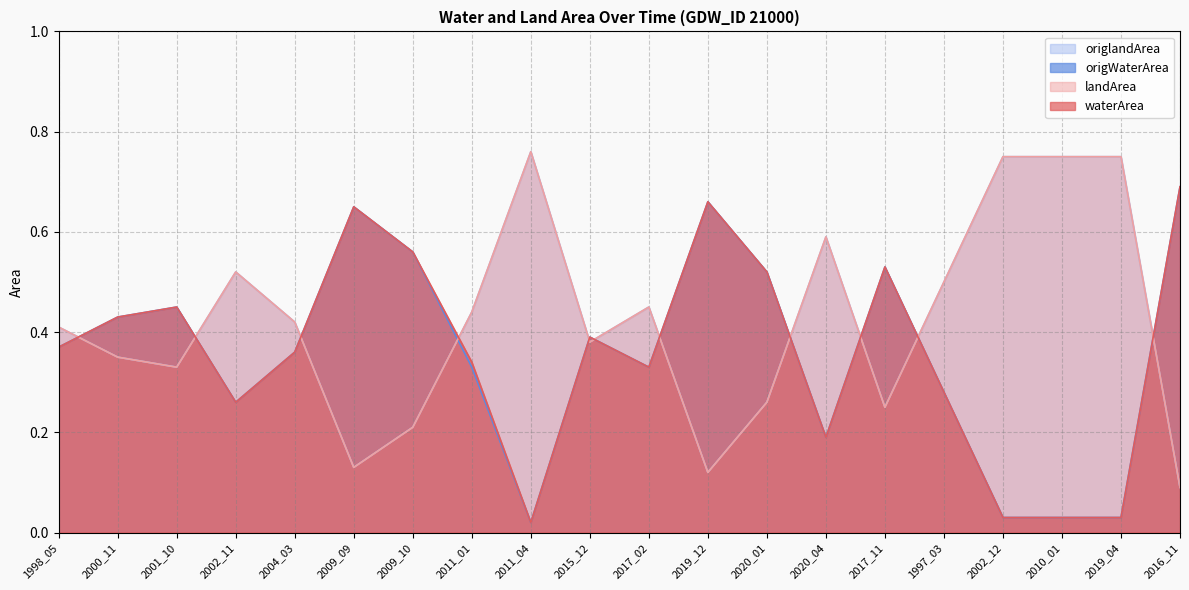

Rank the series at 2019_04 from lowest to highest value.

waterArea, origWaterArea, landArea, origlandArea